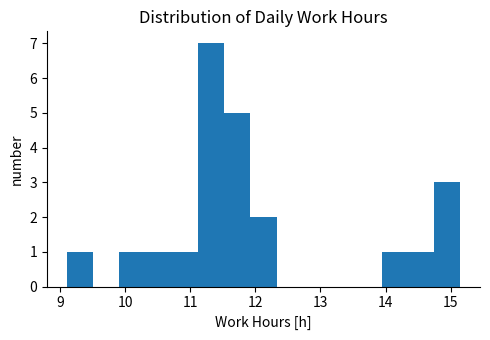

Over which range of the x-axis is the bar tallest?

11.1 to 11.5